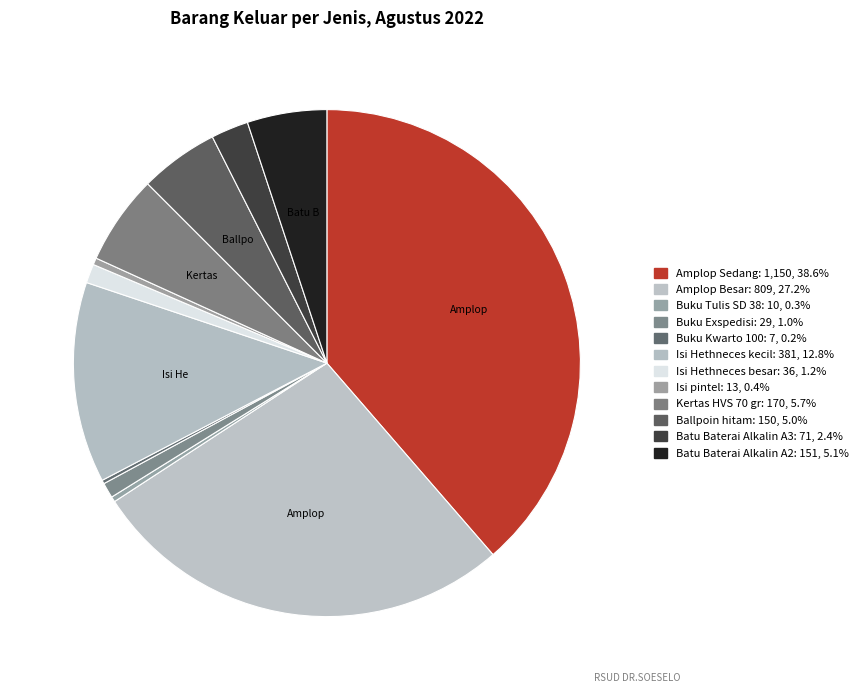

To the nearest percent, what is the difference between the largest and smallest slice percentages?

38%